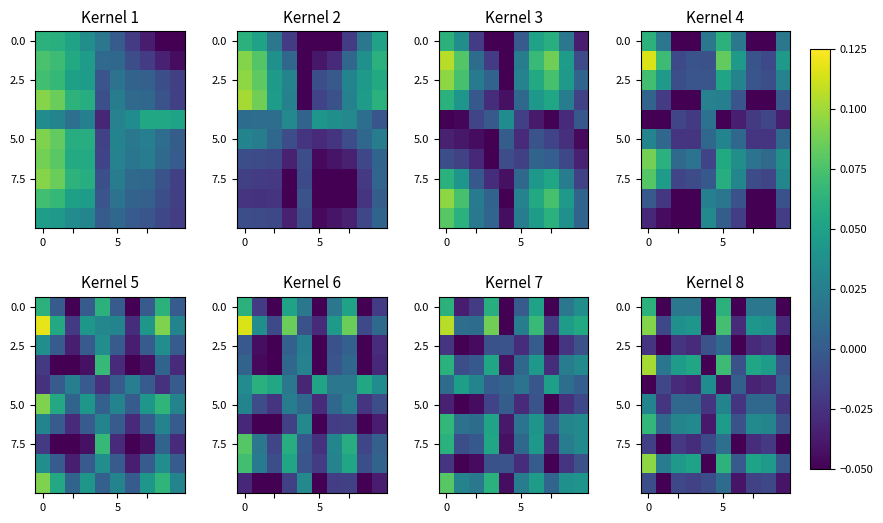

How many values in 5.0 are below zero?

4